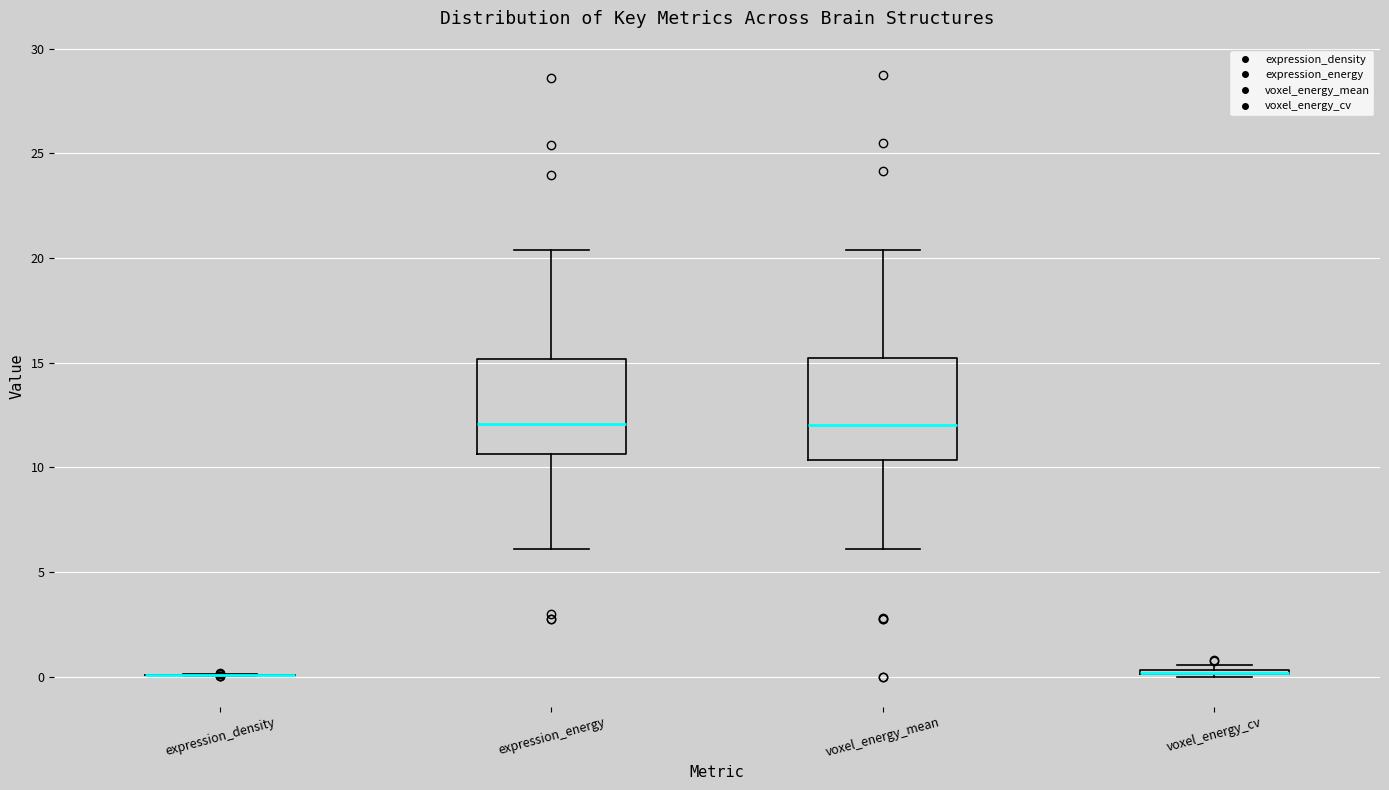

Where does the lower whisker of the box for expression_energy end on the y-axis? The values are not printed on the chart, so give them approximately, as read against the axis.

6.0